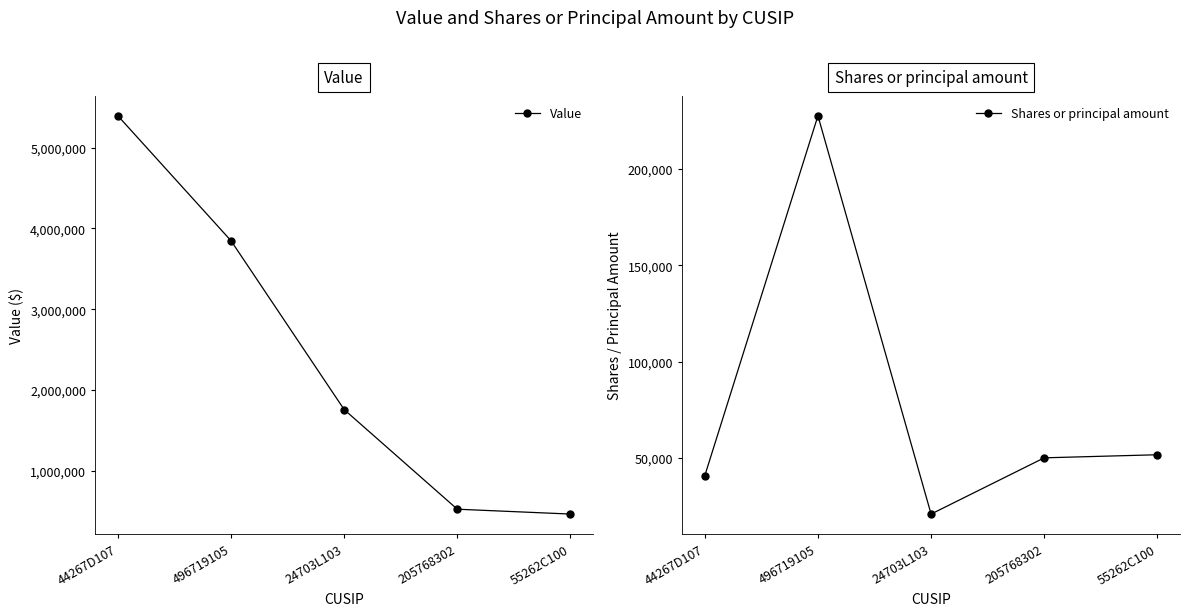

What is the lowest value of the Value series?

466000